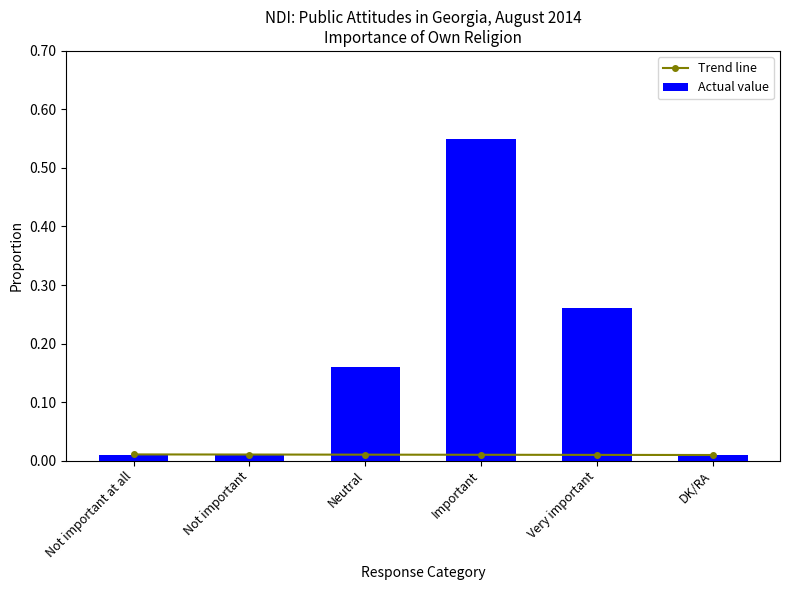

Is the value of Trend line at Important greater than the value of Actual value at Important?

No